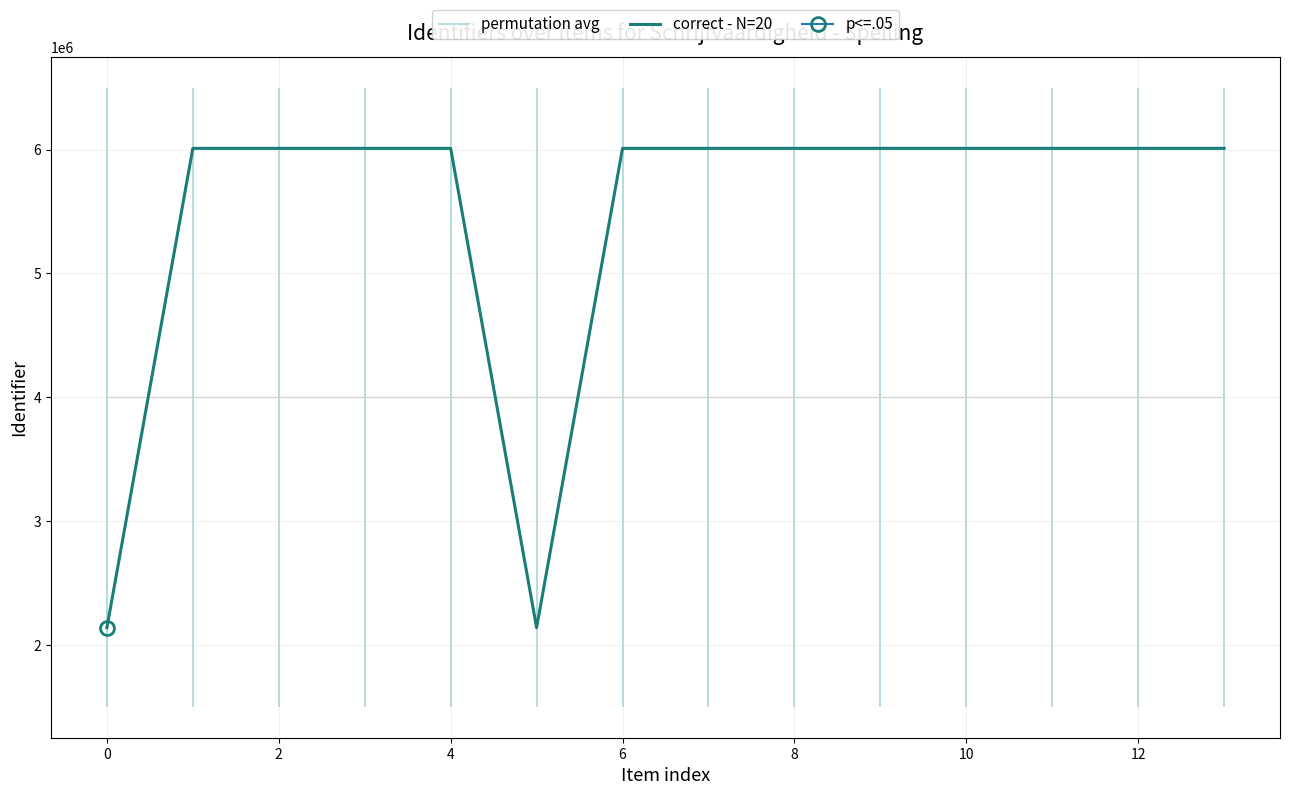

Does the chart display data point markers on the line(s)?

No